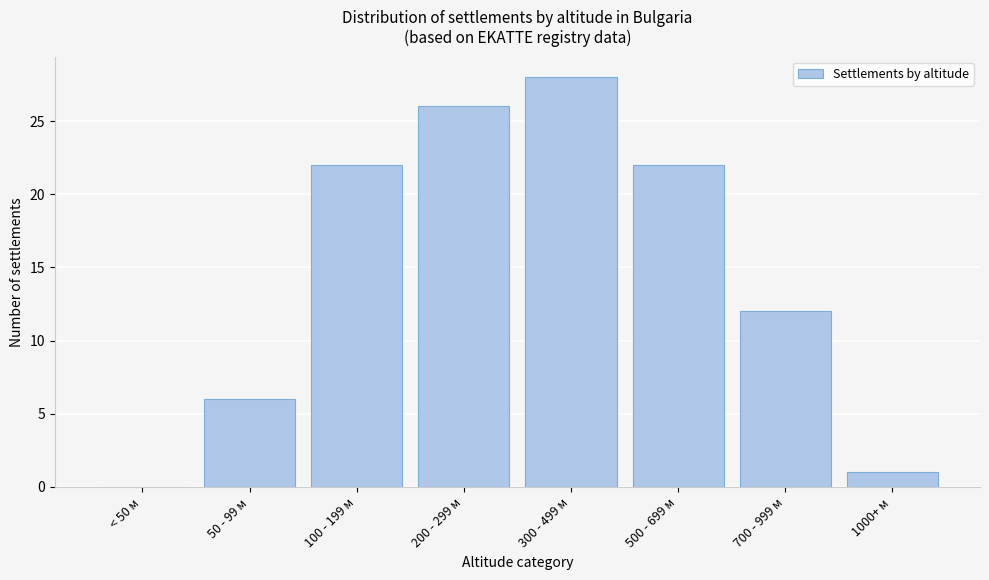

Reading left to right, transcribe all the data shown in this chart.

< 50 м=0	50 - 99 м=6	100 - 199 м=22	200 - 299 м=26	300 - 499 м=28	500 - 699 м=22	700 - 999 м=12	1000+ м=1